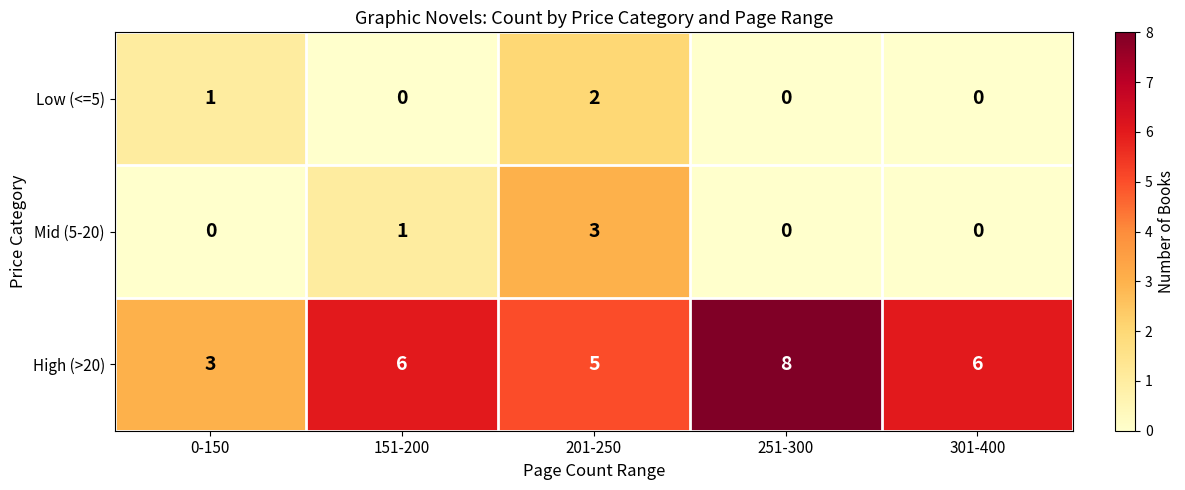

What is the highest value of the Mid (5-20) series?

3